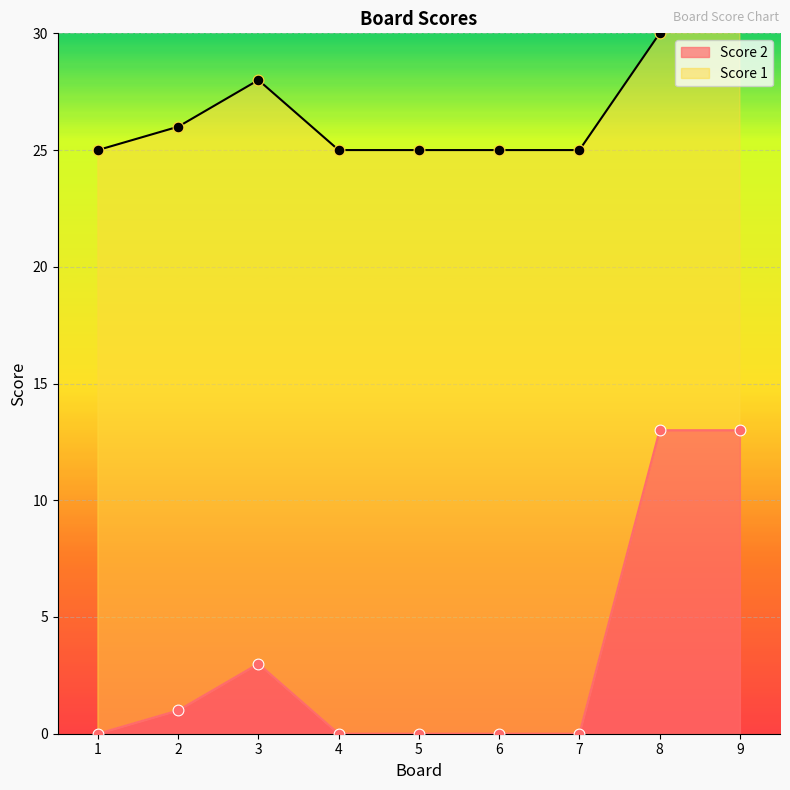

Which has a higher value, 9 or 3?

9